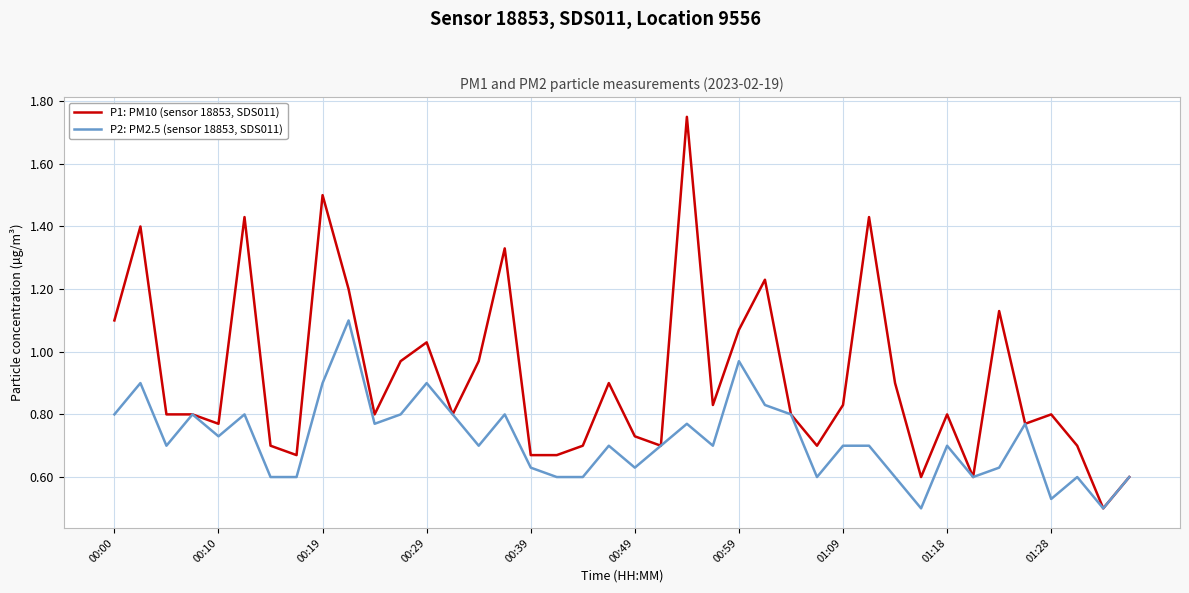

Which series has the largest total across all categories?

P1: PM10 (sensor 18853, SDS011)